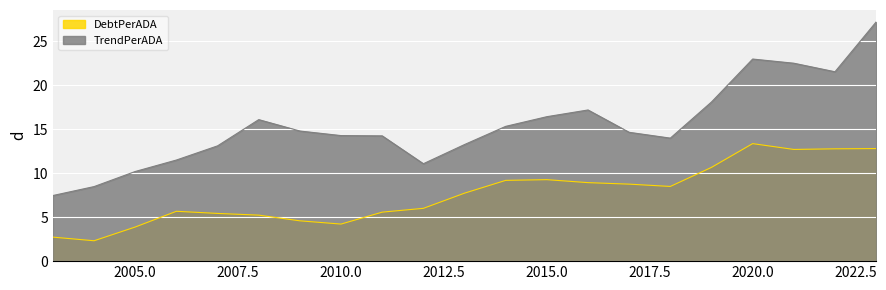

Rank the series by their maximum value, from highest to lowest.

TrendPerADA, DebtPerADA